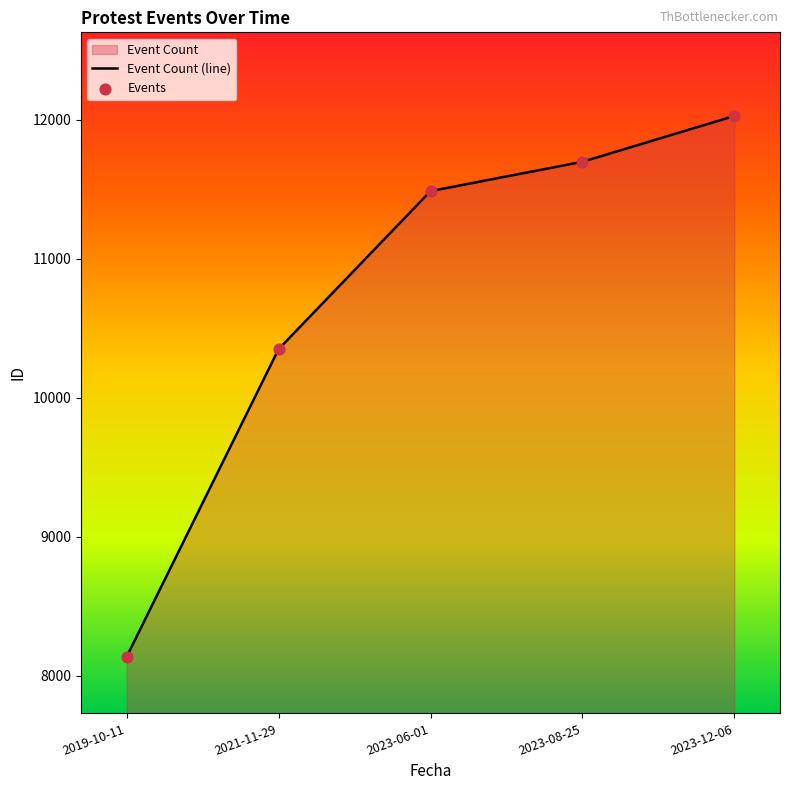

Approximately how many times larger is the value at 2019-10-11 compared to 2021-11-29?

0.8